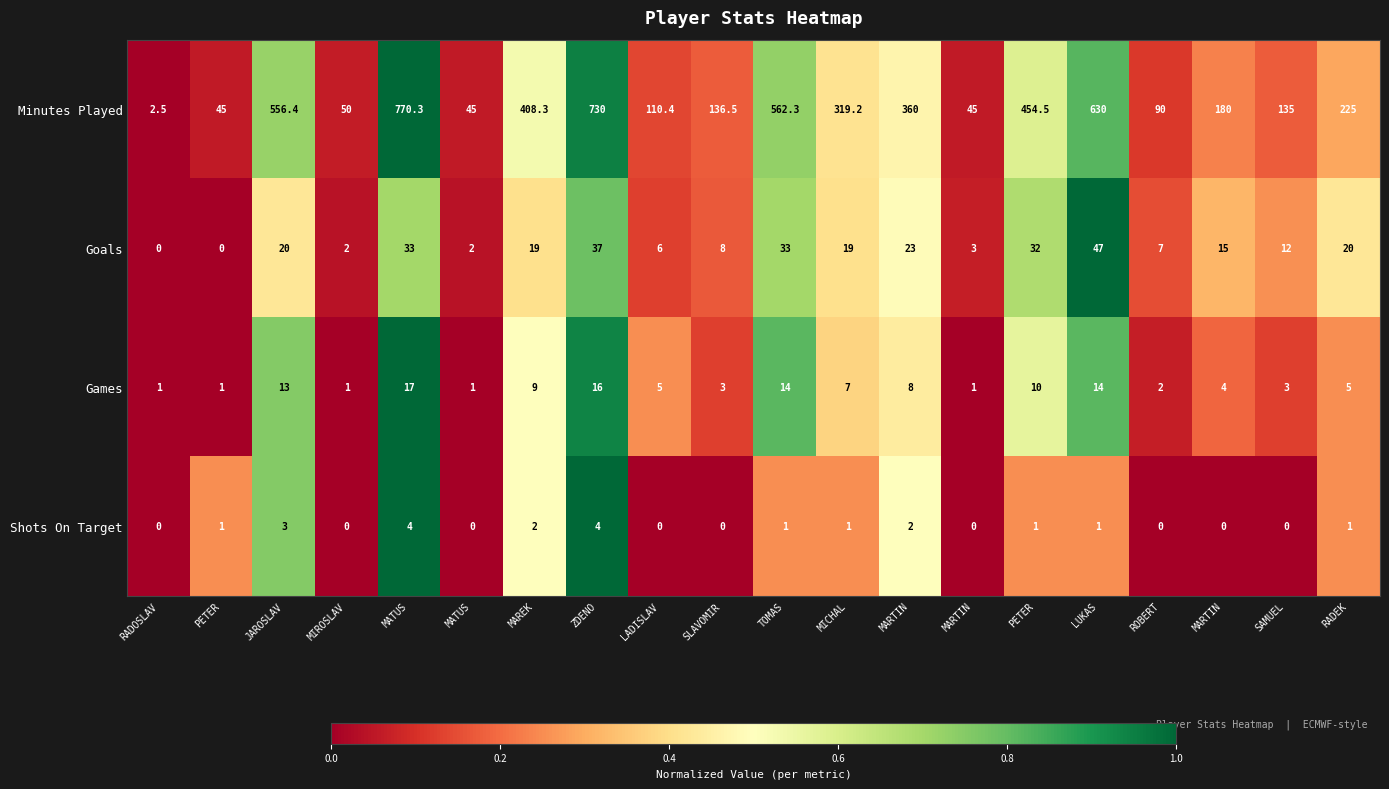

How many values in the Minutes Played series are below 225?

10